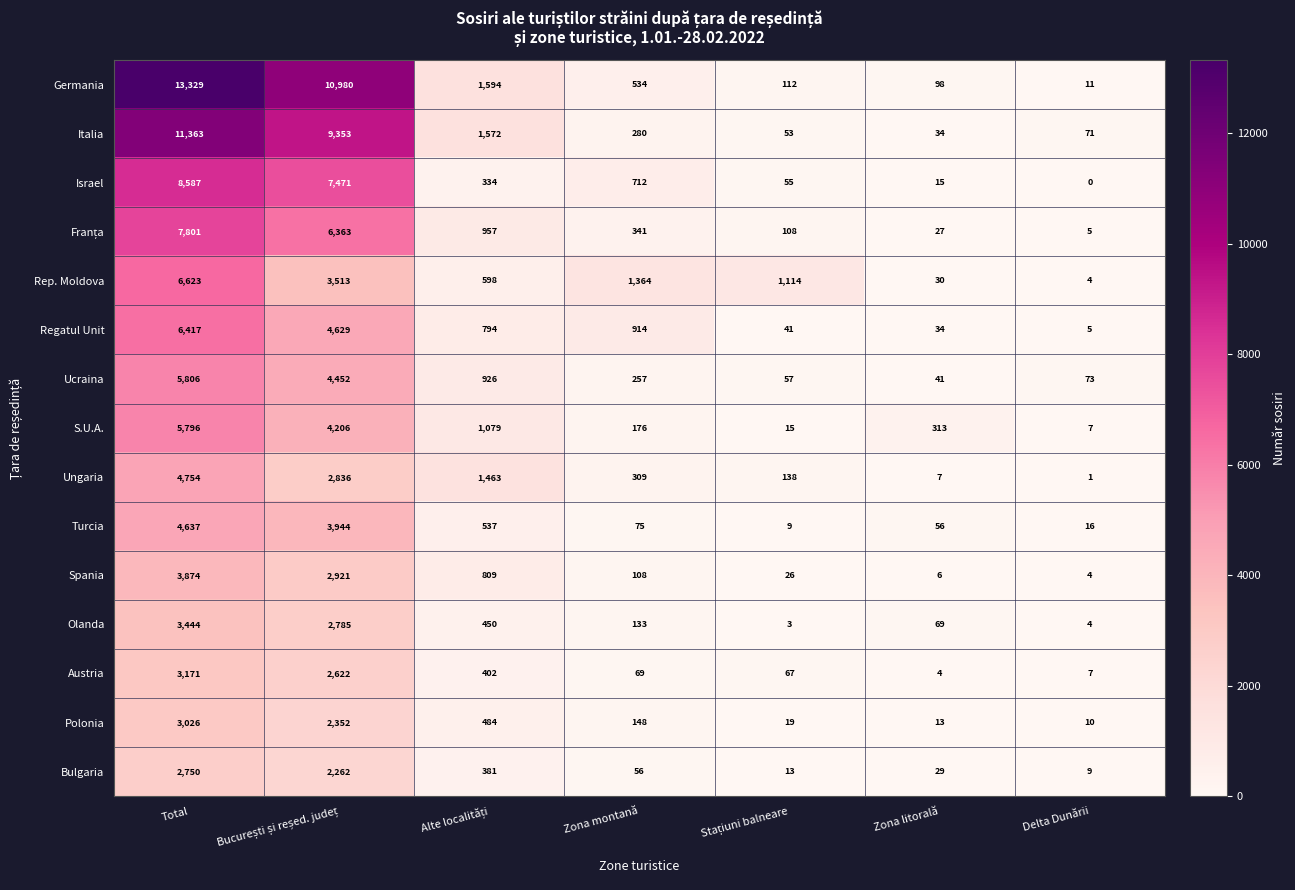

At which category is the sum across all series the highest?

Total